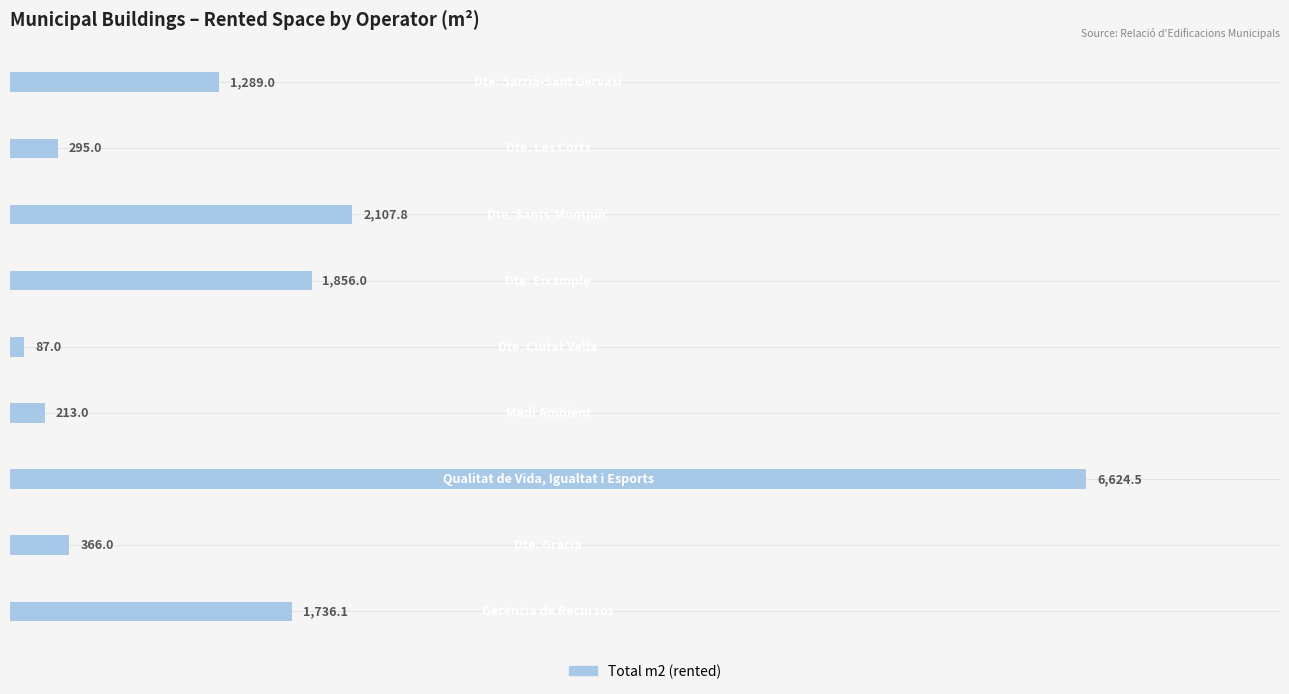

What is the difference between the maximum and minimum values?

6537.5